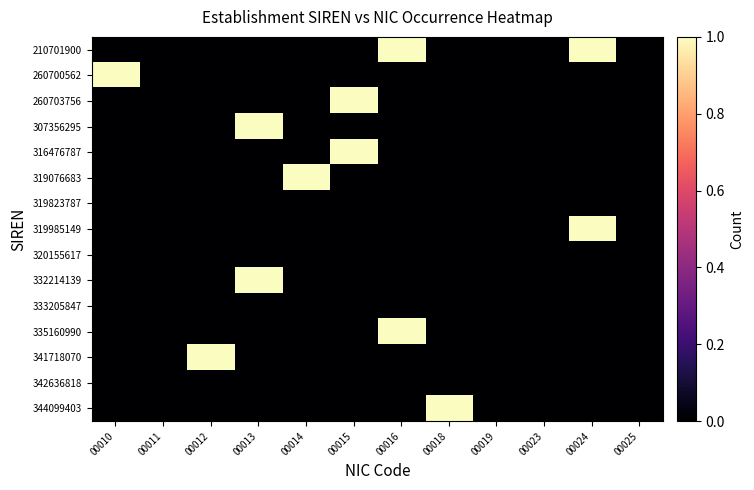

Reading left to right, list all the values displayed in this chart.

210701900: 00010=0	00011=0	00012=0	00013=0	00014=0	00015=0	00016=1	00018=0	00019=0	00023=0	00024=1	00025=0
260700562: 00010=1	00011=0	00012=0	00013=0	00014=0	00015=0	00016=0	00018=0	00019=0	00023=0	00024=0	00025=0
260703756: 00010=0	00011=0	00012=0	00013=0	00014=0	00015=1	00016=0	00018=0	00019=0	00023=0	00024=0	00025=0
307356295: 00010=0	00011=0	00012=0	00013=1	00014=0	00015=0	00016=0	00018=0	00019=0	00023=0	00024=0	00025=0
316476787: 00010=0	00011=0	00012=0	00013=0	00014=0	00015=1	00016=0	00018=0	00019=0	00023=0	00024=0	00025=0
319076683: 00010=0	00011=0	00012=0	00013=0	00014=1	00015=0	00016=0	00018=0	00019=0	00023=0	00024=0	00025=0
319823787: 00010=0	00011=0	00012=0	00013=0	00014=0	00015=0	00016=0	00018=0	00019=0	00023=0	00024=0	00025=0
319985149: 00010=0	00011=0	00012=0	00013=0	00014=0	00015=0	00016=0	00018=0	00019=0	00023=0	00024=1	00025=0
320155617: 00010=0	00011=0	00012=0	00013=0	00014=0	00015=0	00016=0	00018=0	00019=0	00023=0	00024=0	00025=0
332214139: 00010=0	00011=0	00012=0	00013=1	00014=0	00015=0	00016=0	00018=0	00019=0	00023=0	00024=0	00025=0
333205847: 00010=0	00011=0	00012=0	00013=0	00014=0	00015=0	00016=0	00018=0	00019=0	00023=0	00024=0	00025=0
335160990: 00010=0	00011=0	00012=0	00013=0	00014=0	00015=0	00016=1	00018=0	00019=0	00023=0	00024=0	00025=0
341718070: 00010=0	00011=0	00012=1	00013=0	00014=0	00015=0	00016=0	00018=0	00019=0	00023=0	00024=0	00025=0
342636818: 00010=0	00011=0	00012=0	00013=0	00014=0	00015=0	00016=0	00018=0	00019=0	00023=0	00024=0	00025=0
344099403: 00010=0	00011=0	00012=0	00013=0	00014=0	00015=0	00016=0	00018=1	00019=0	00023=0	00024=0	00025=0